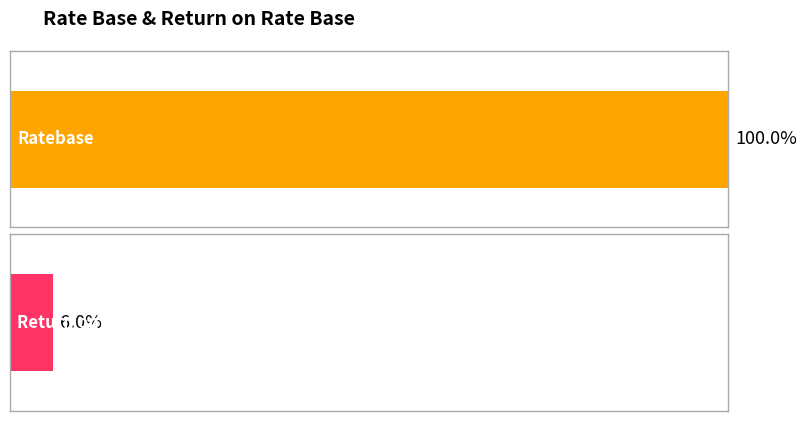

Rank the series by their average value, from lowest to highest.

Return on Ratebase, Ratebase